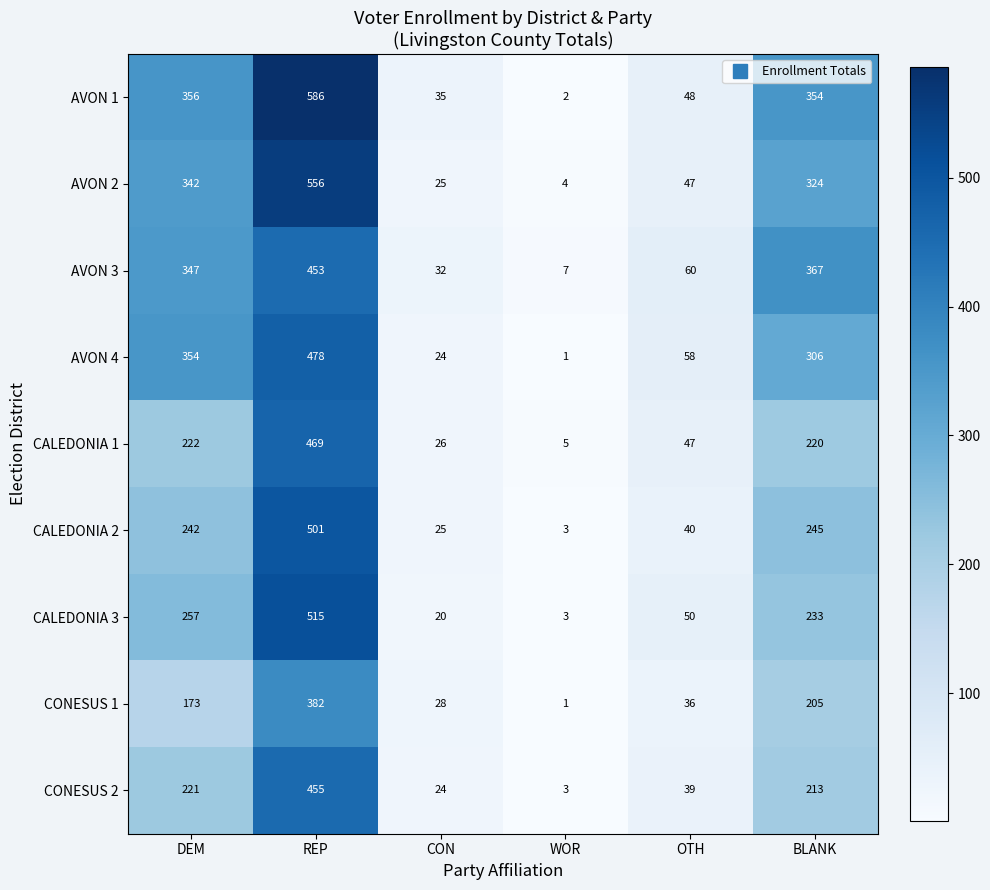

Which category has the highest value in the AVON 3 series?

REP